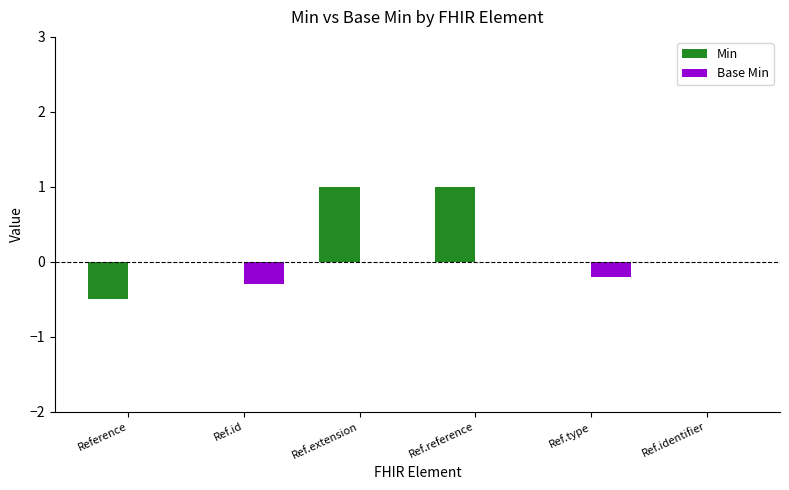

Reading right to left, transcribe all the data shown in this chart.

Min: Ref.identifier=0.0	Ref.type=0.0	Ref.reference=1.0	Ref.extension=1.0	Ref.id=0.0	Reference=-0.5
Base Min: Ref.identifier=0.0	Ref.type=-0.2	Ref.reference=0.0	Ref.extension=0.0	Ref.id=-0.3	Reference=0.0